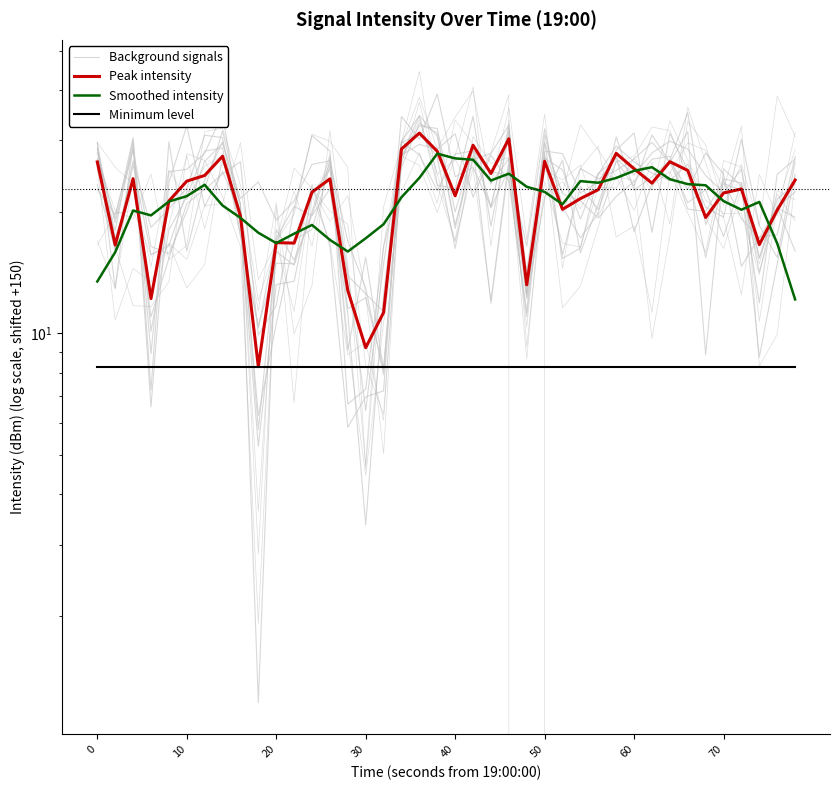

How many lines are shown in the chart?

4